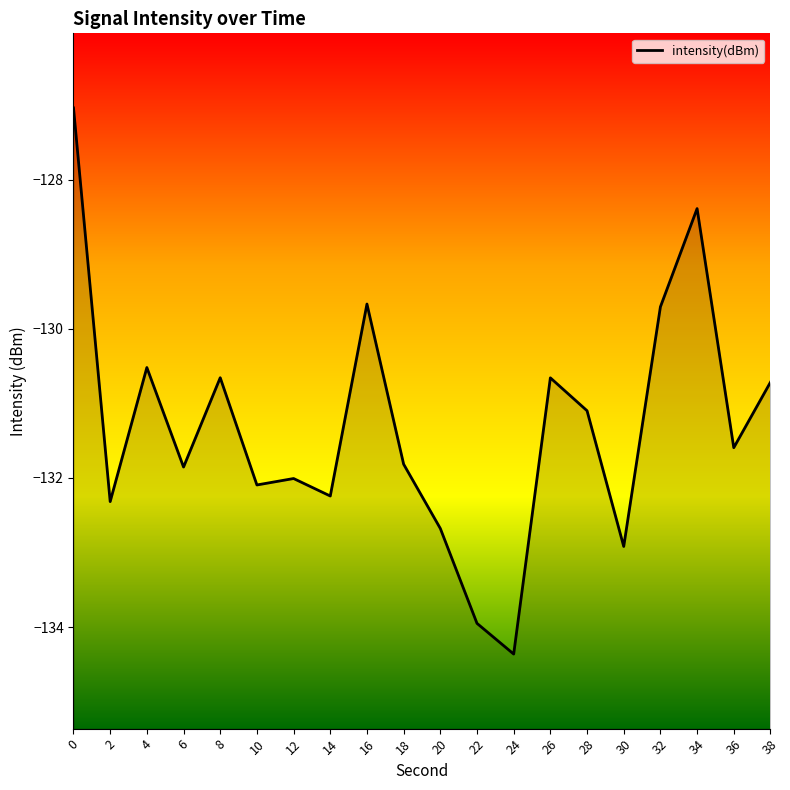

How many lines are shown in the chart?

1